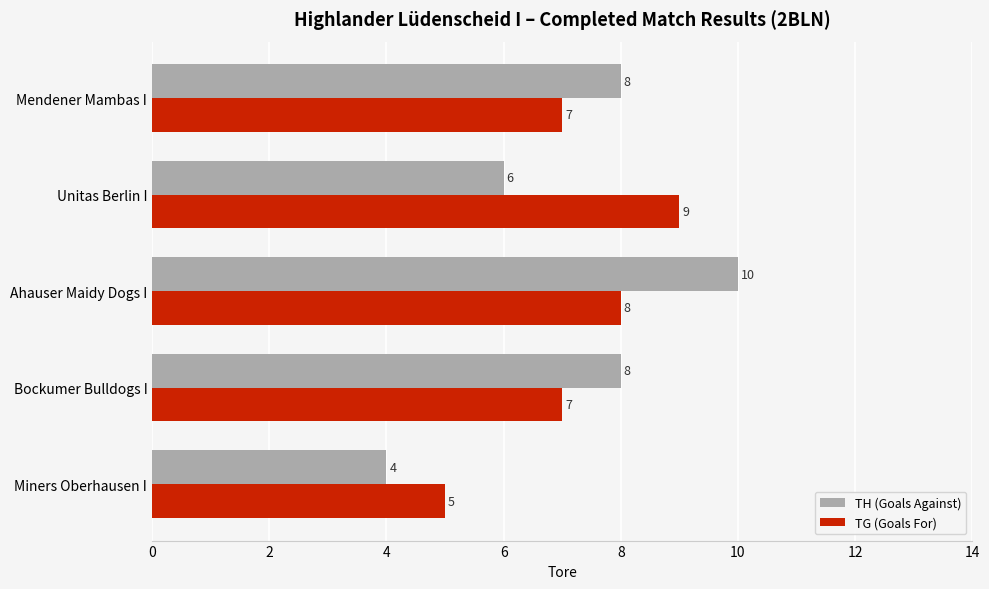

Which series has the widest spread of values?

TH (Goals Against)